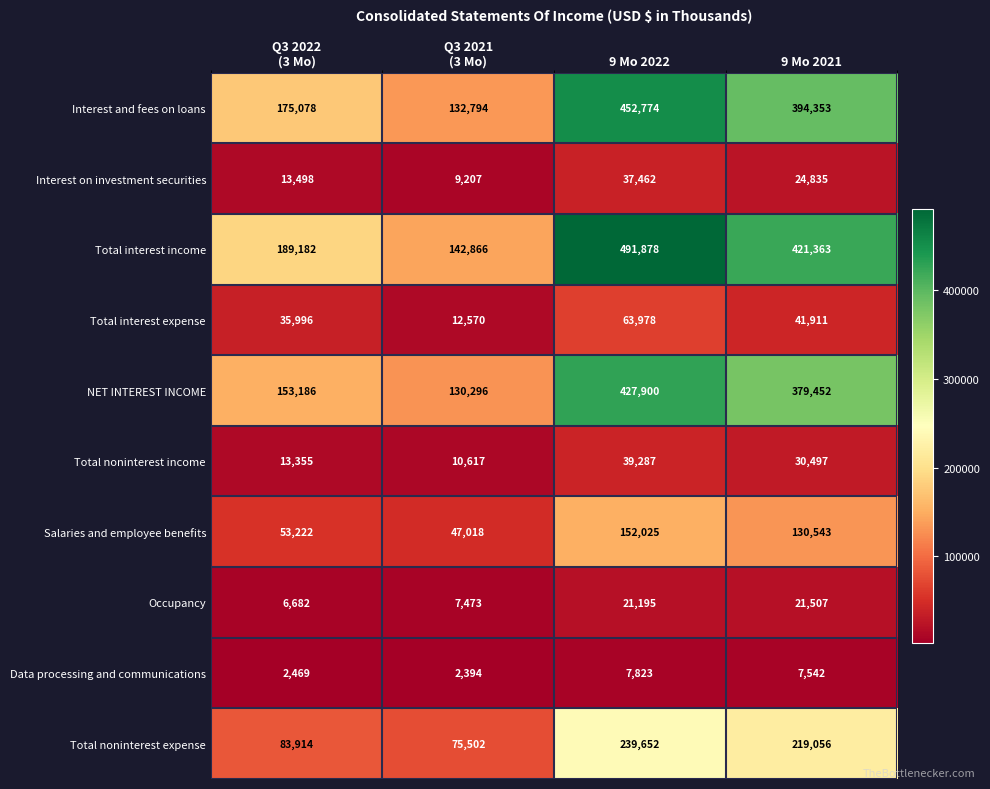

At which category does the chart reach its minimum across all series?

Q3 2021
(3 Mo)